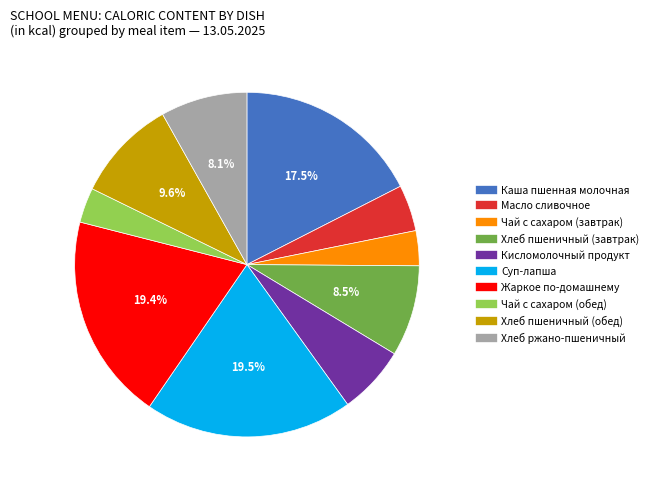

Is the sum of Хлеб пшеничный (завтрак) and Кисломолочный продукт greater than half?

No